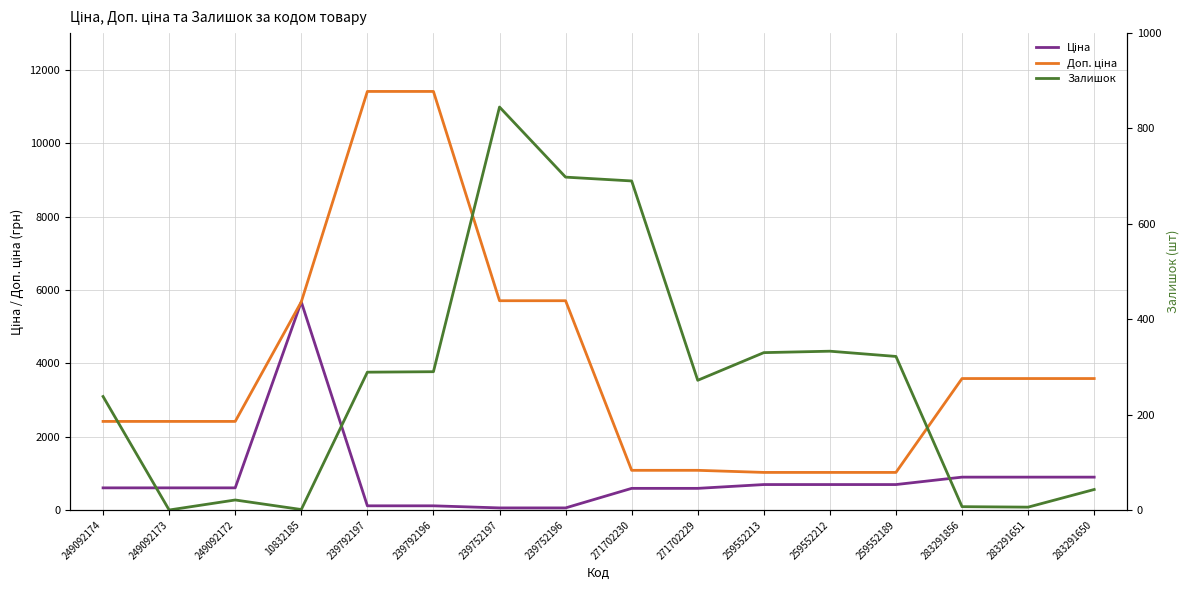

What is the value of the Доп. ціна point at the 16th from the left?

3583.6